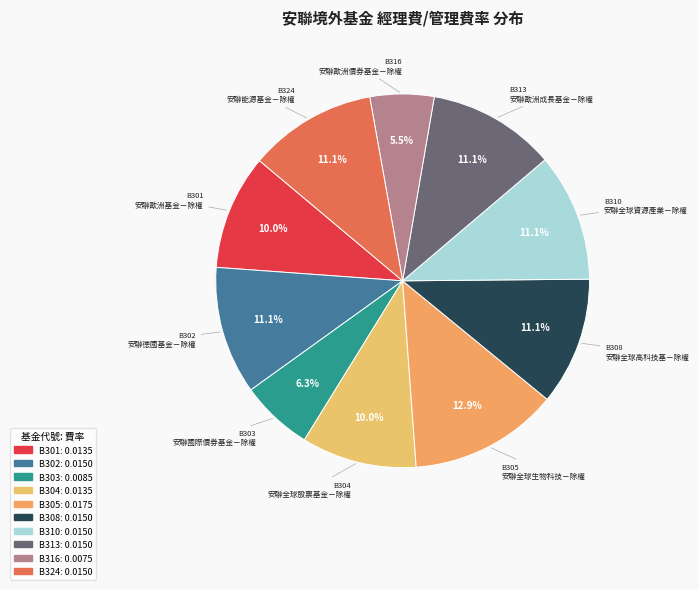

How many slices are in this pie chart?

10